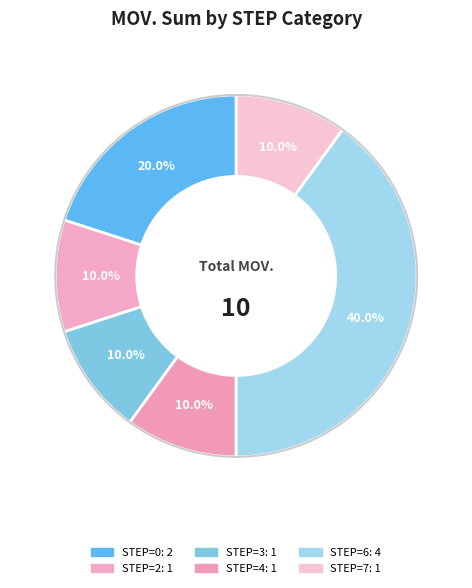

How many slices are in this pie chart?

6